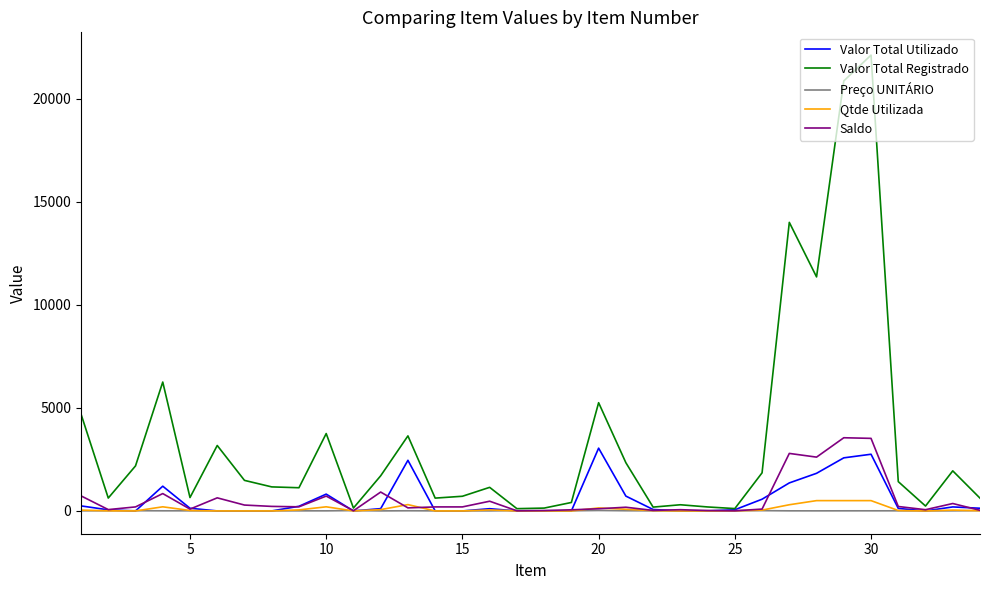

Is this an area chart (filled region under the line)?

No